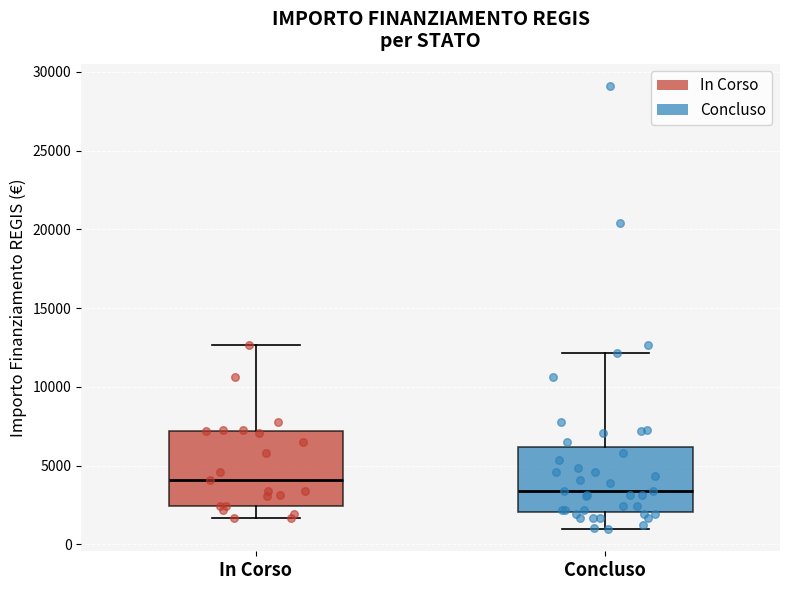

Which box is the tallest, from its lower edge to its upper edge?

In Corso